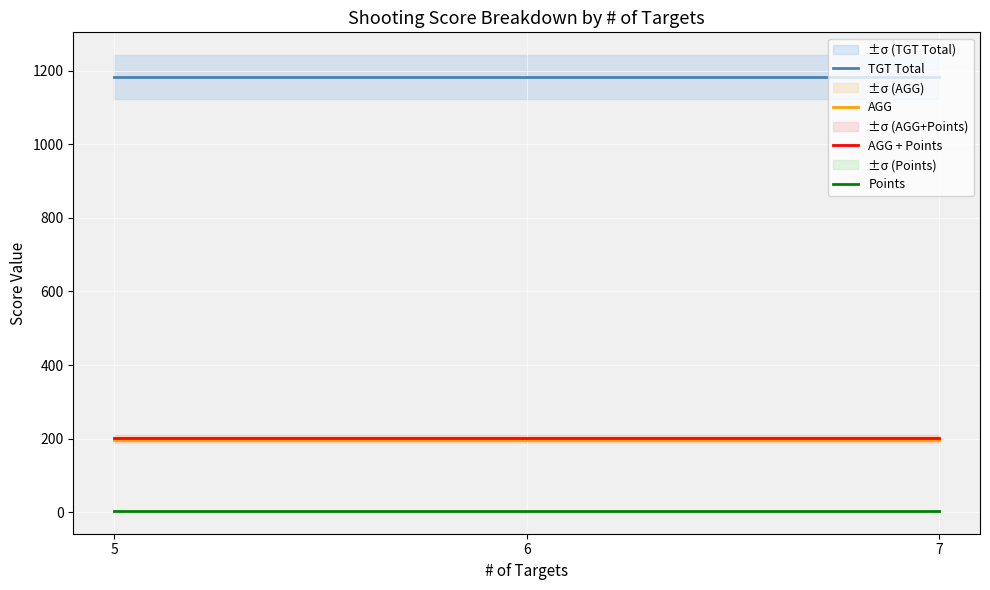

What is the value of the TGT Total point at the 1st from the left?

1183.0